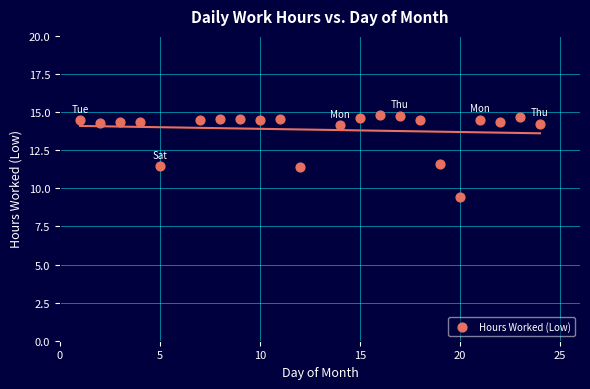

What is the range of X values (max minus min)?

23.0